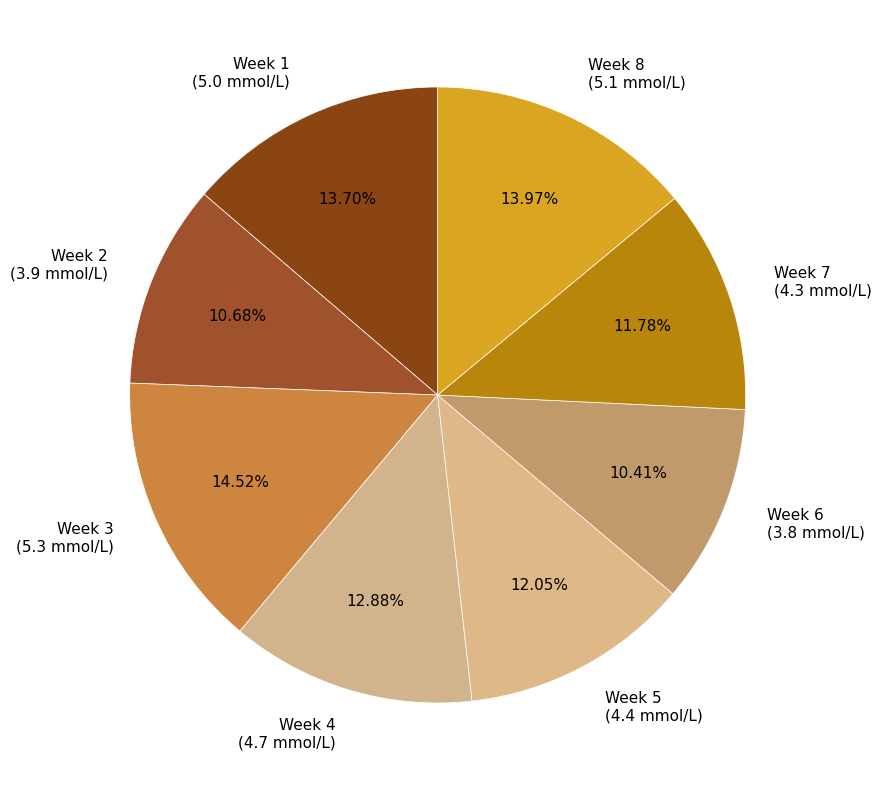

What portion of the pie excludes Week 3?

85.5%